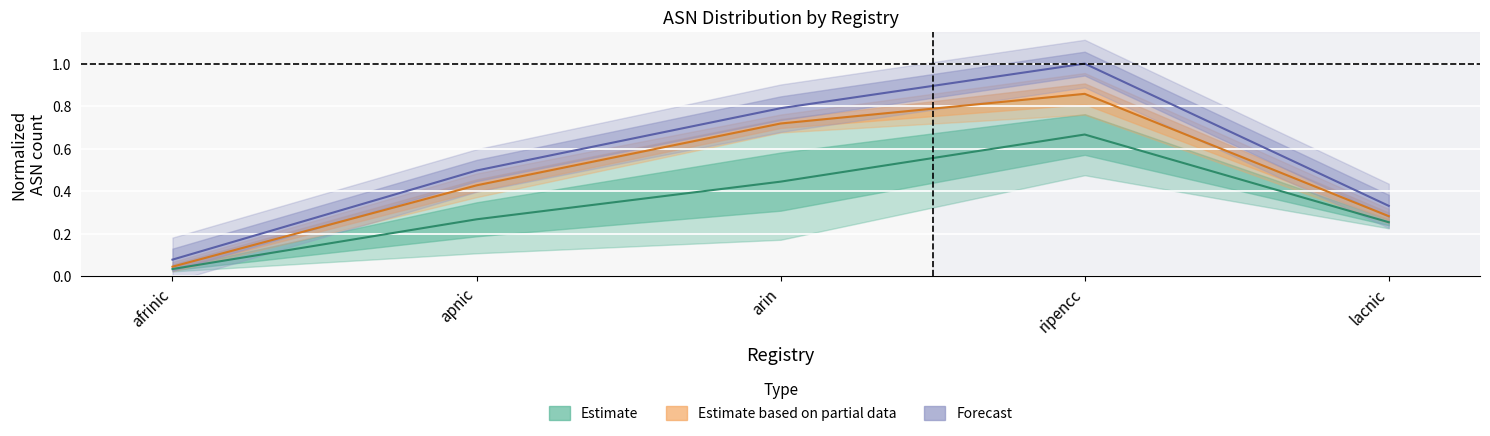

At which label is Allocated ASNs closest to 0?

afrinic